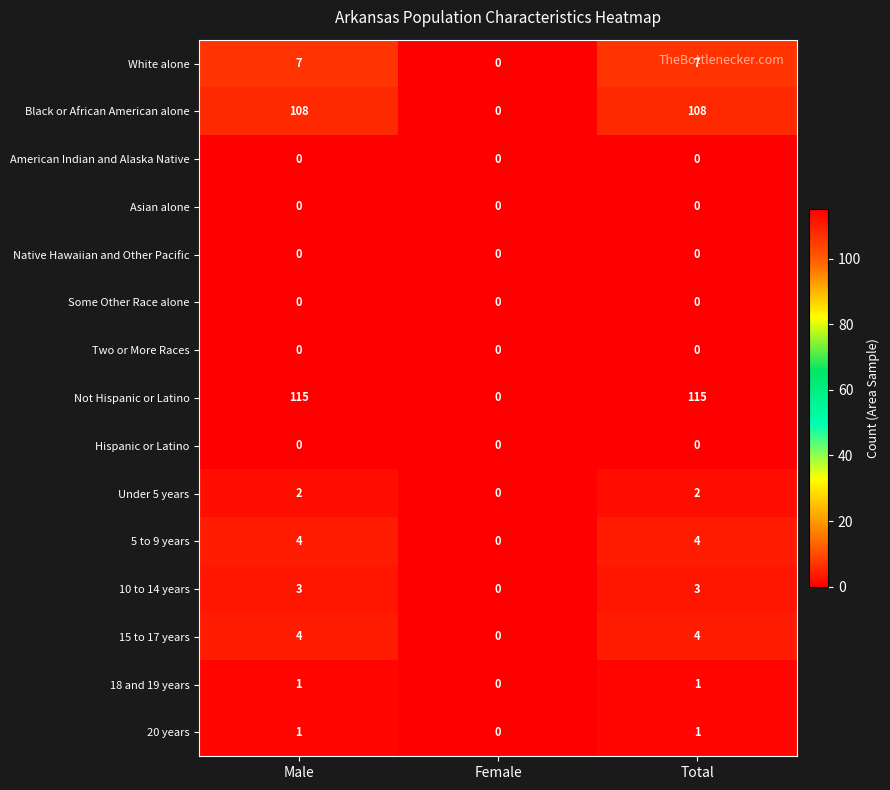

What is the sum of the Under 5 years values at Total and Male?

4